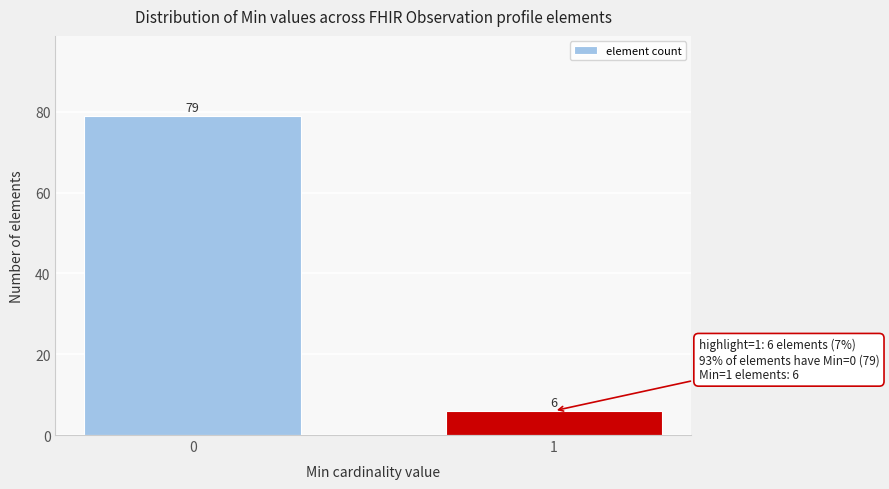

Reading left to right, transcribe all the data shown in this chart.

79	6